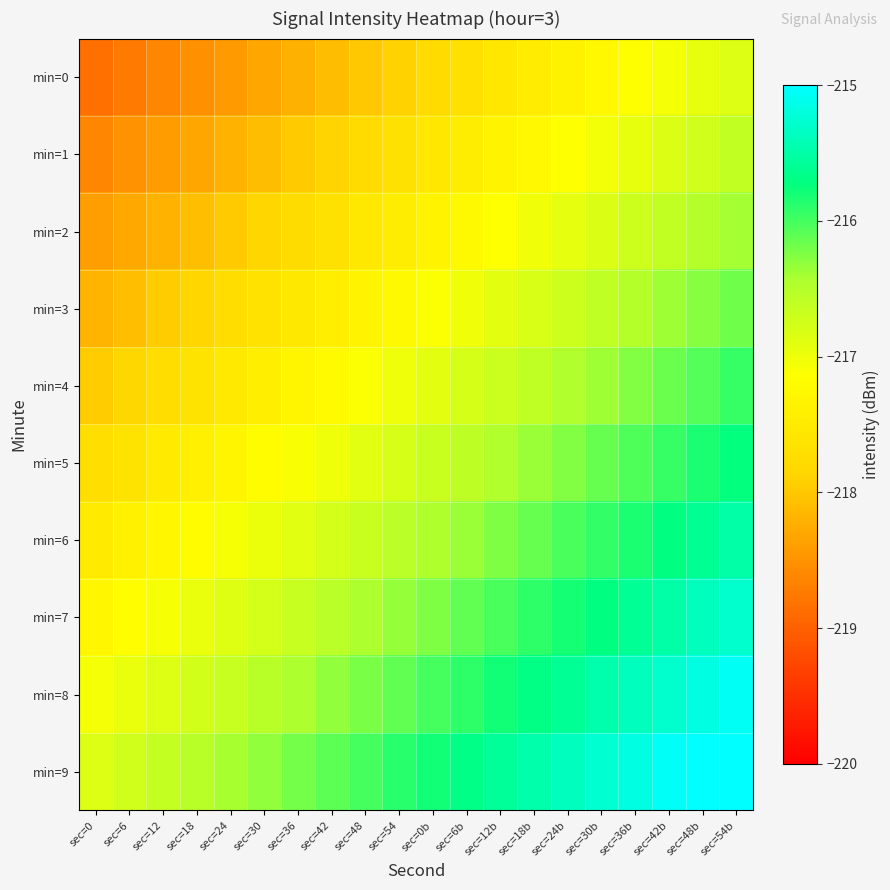

What is the minimum value shown in the chart?

-218.8